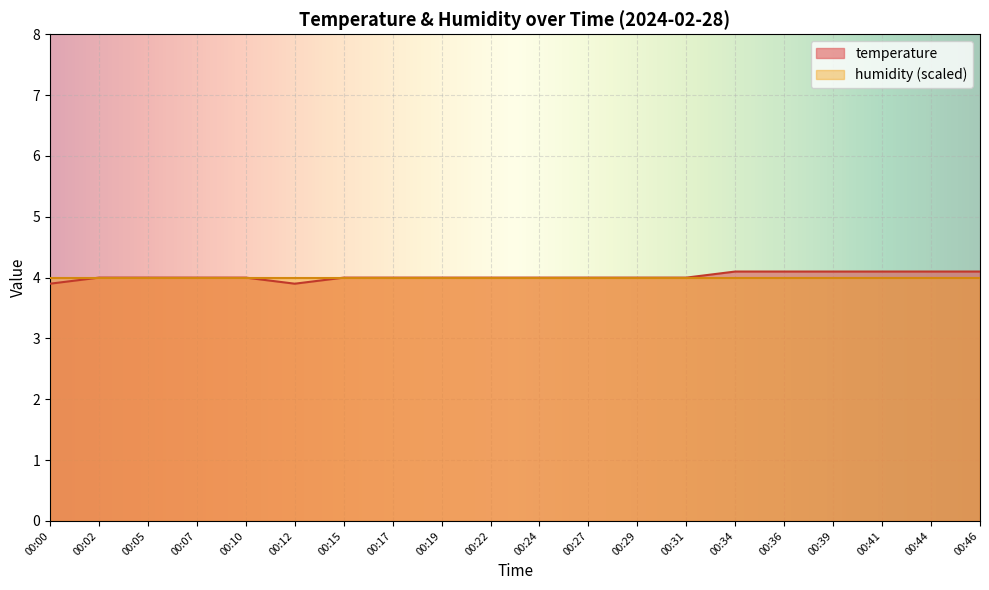

What is the difference between the second highest and minimum values?

0.2